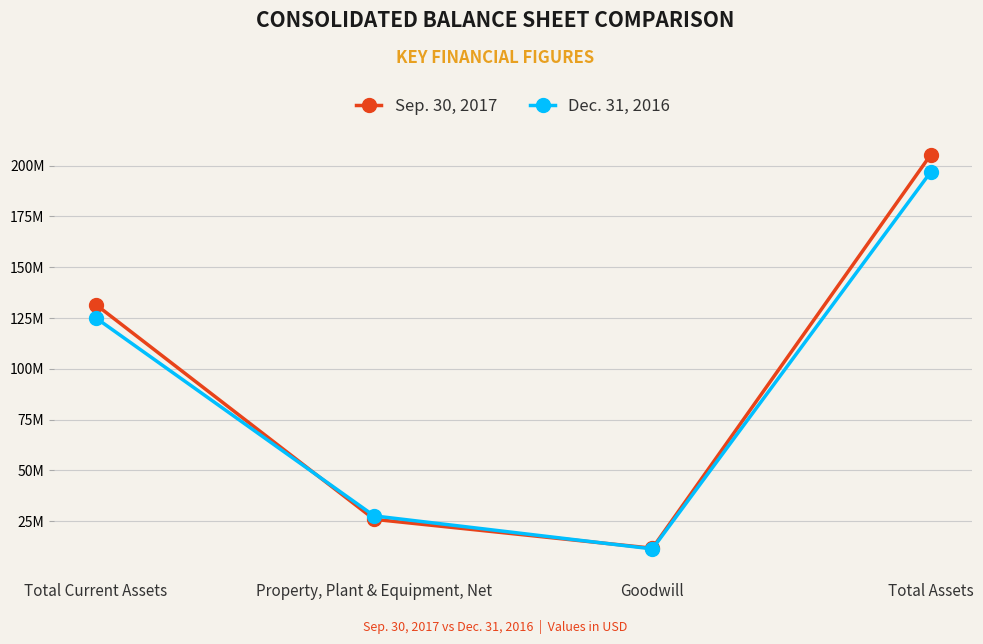

Reading right to left, what are all the values shown in this chart?

Sep. 30, 2017: 205325000	11619000	25845000	131561000
Dec. 31, 2016: 196848000	11269000	27533000	125011000